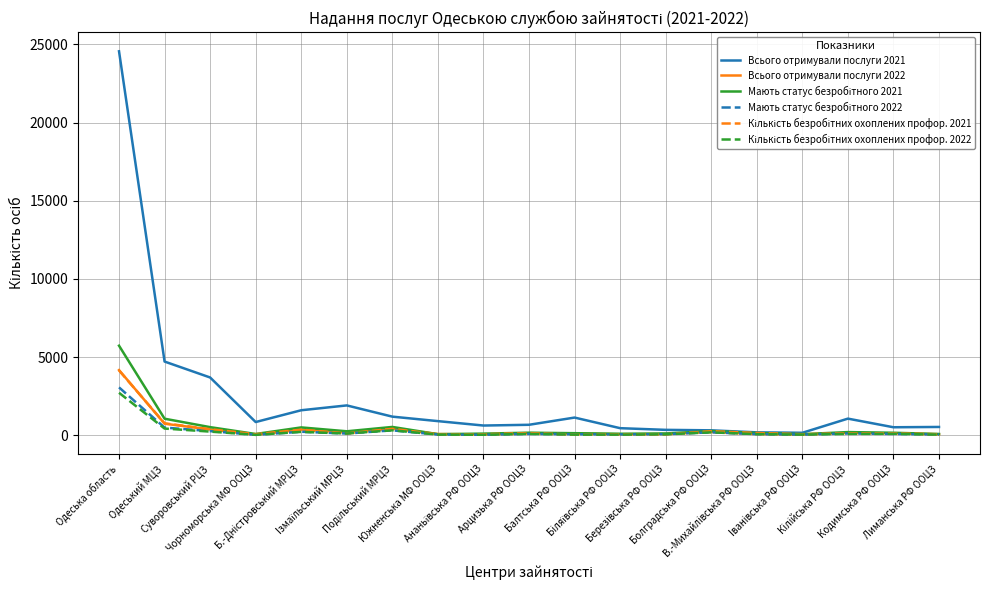

What is the maximum value shown in the chart?

24564